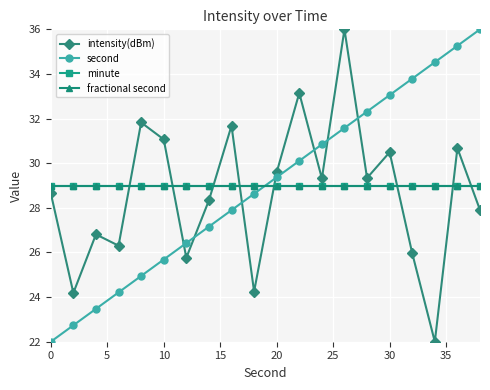

Does the chart have visible grid lines?

Yes